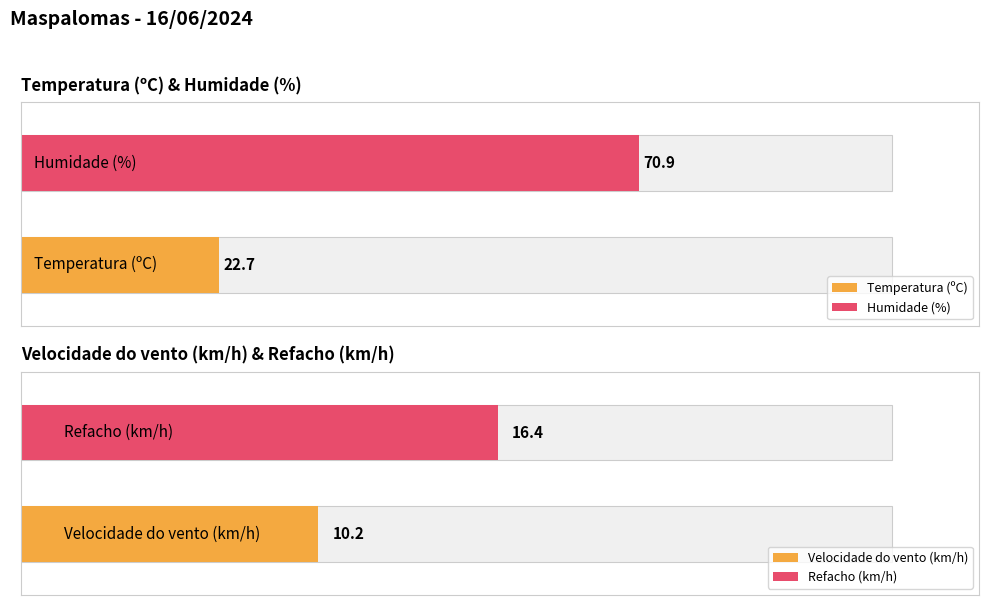

The value of Humidade (%) at 18:00 is 97.7. True or false?

False